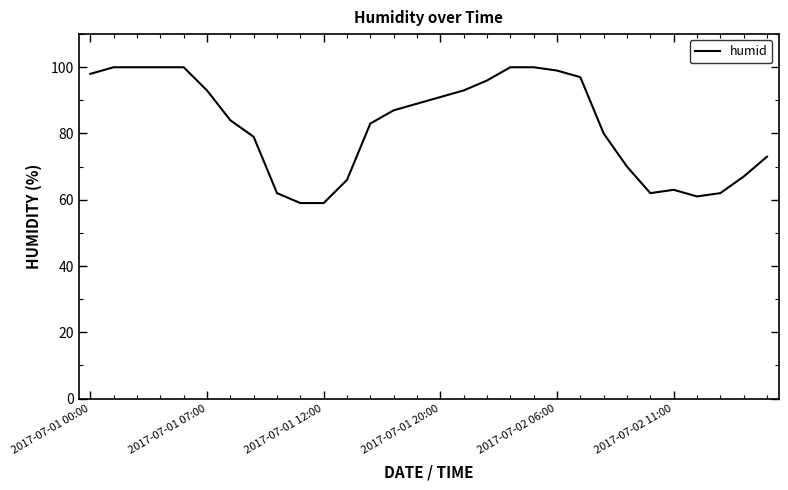

What is the smallest value displayed?

59